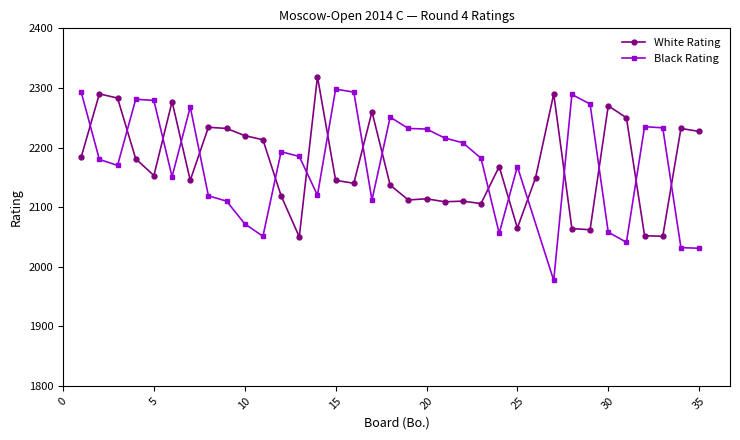

At which category does White Rating reach its first local valley?

5